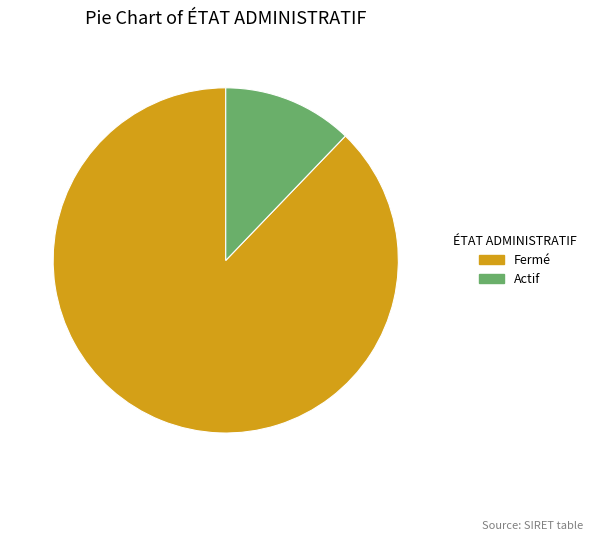

Is there a majority slice in this chart?

Yes